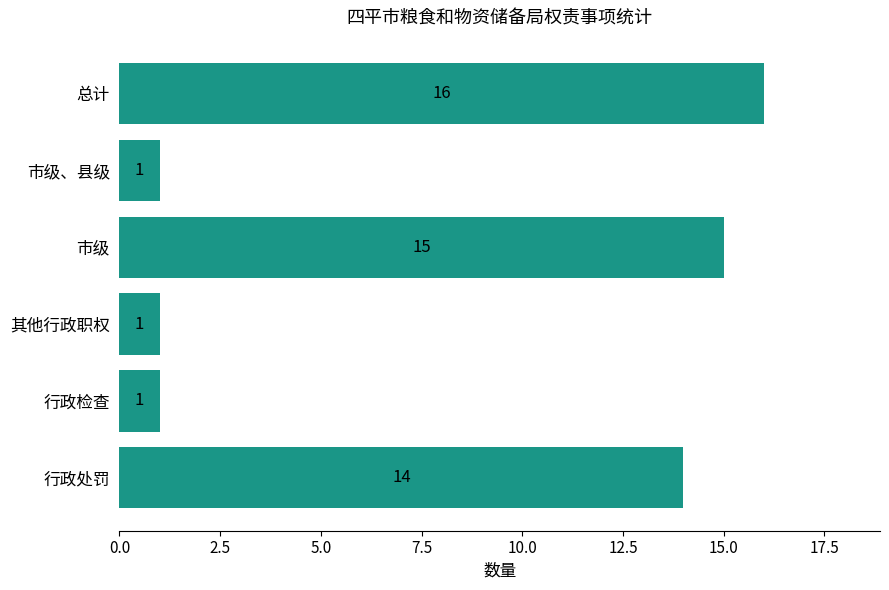

What is the maximum value shown in the chart?

16